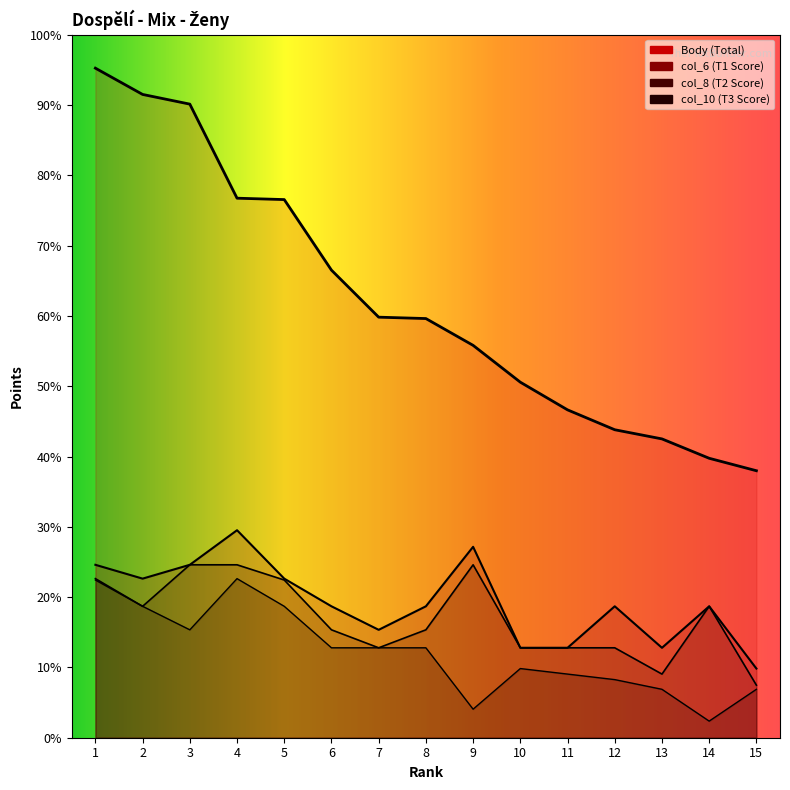

The col_10 series shows 760 at 2. True or false?

True